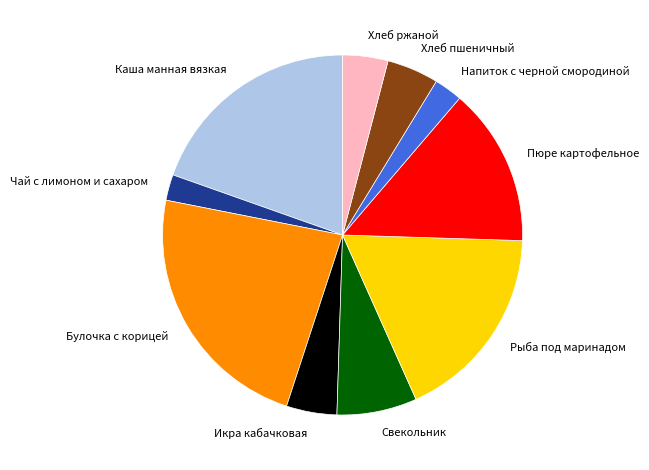

Does any single category account for the majority?

No